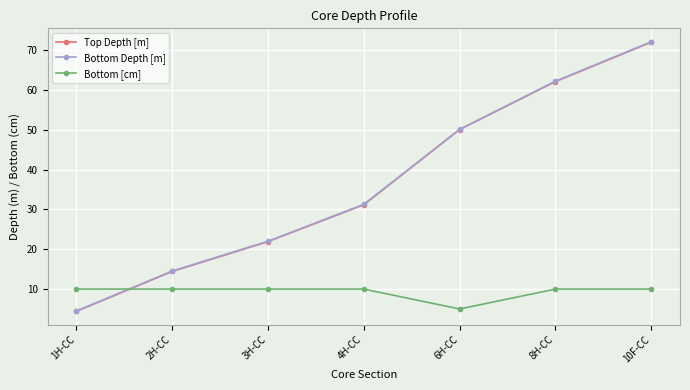

What is the spread (max minus min) of values at 4H-CC?

21.3